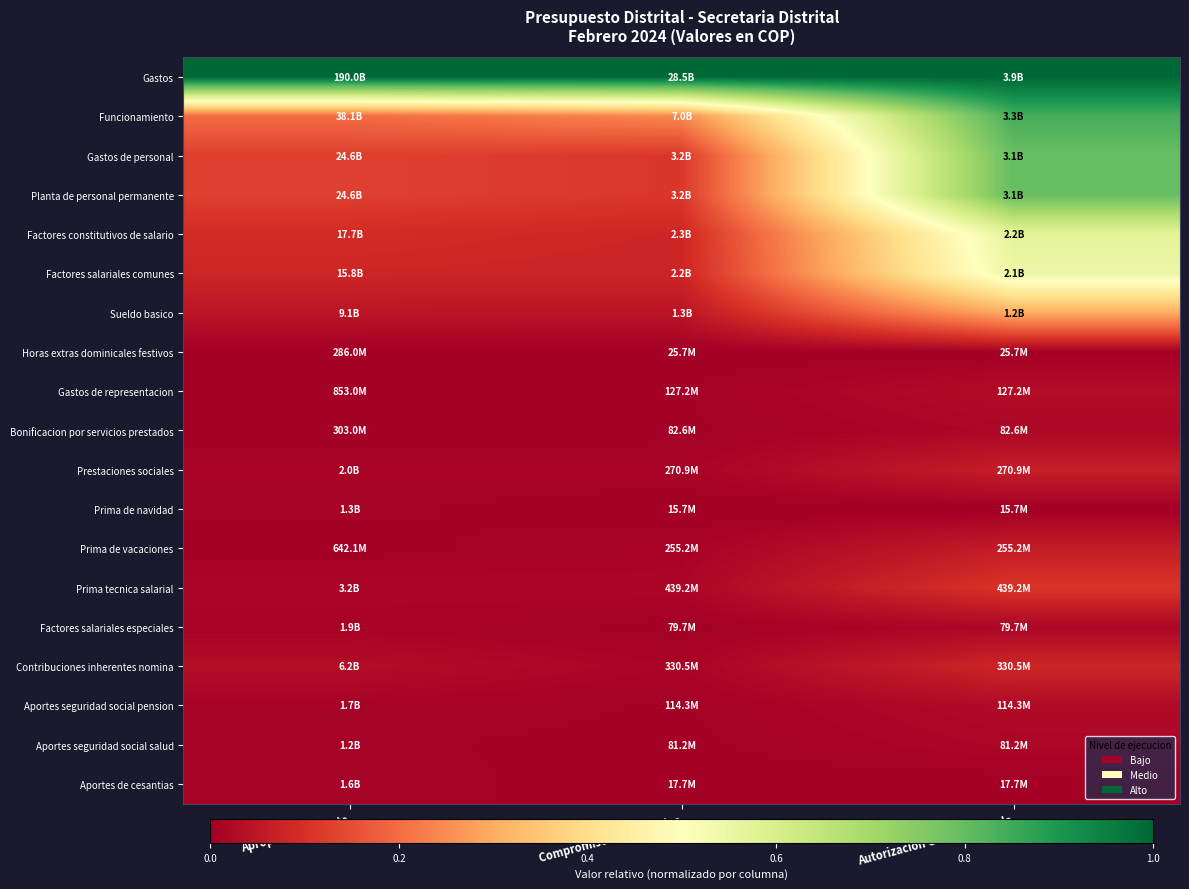

At which category is the sum across all series the highest?

Autorizacion Giro Acumulada